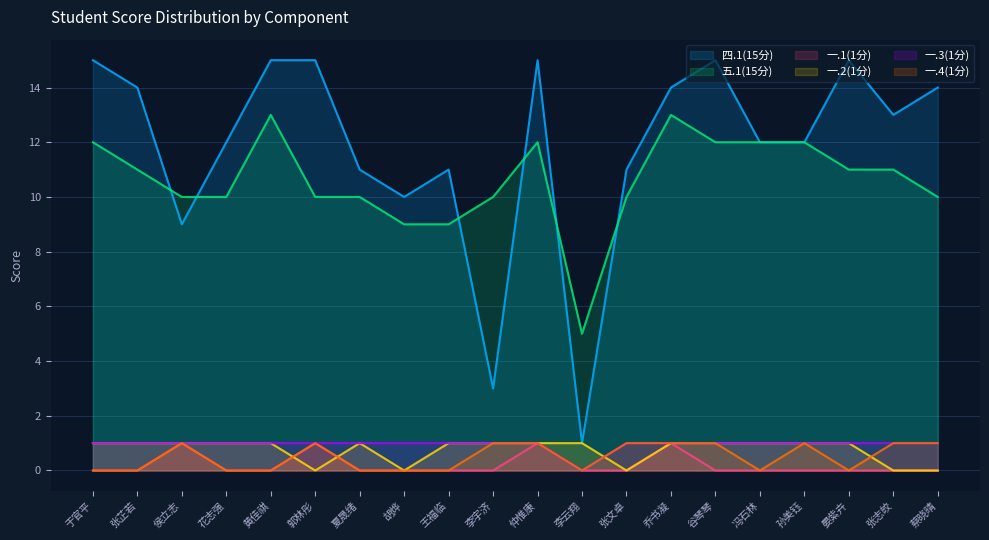

Between 乔书凝 and 王福临, which is larger?

乔书凝